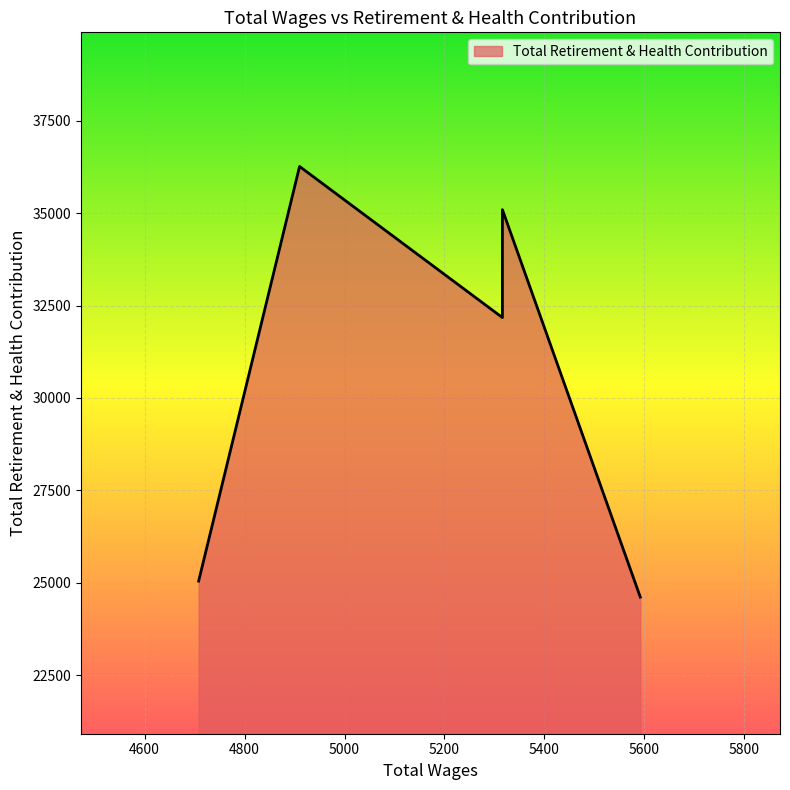

What is the difference between the maximum and minimum values?

11643